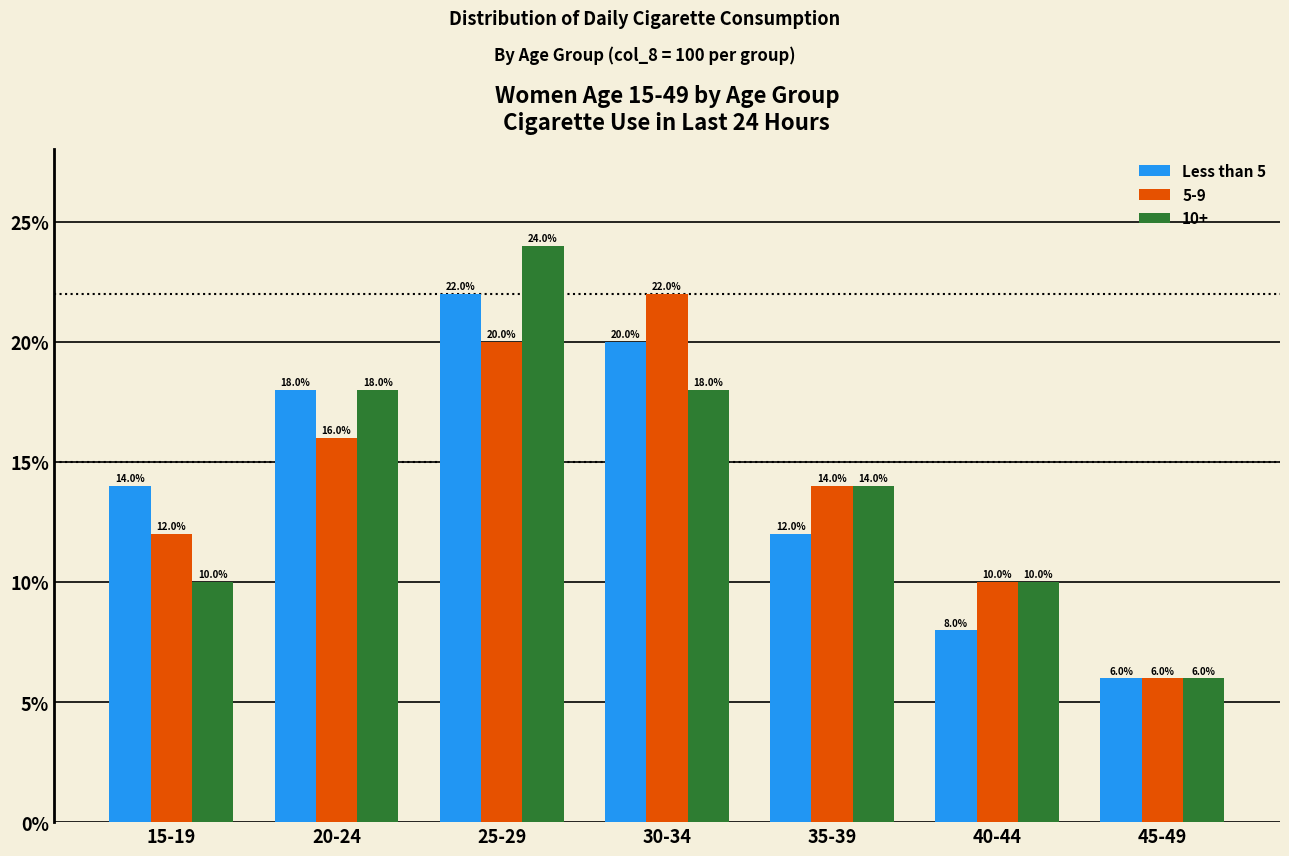

Reading right to left, what are all the values shown in this chart?

Less than 5: 6.0	8.0	12.0	20.0	22.0	18.0	14.0
5-9: 6.0	10.0	14.0	22.0	20.0	16.0	12.0
10+: 6.0	10.0	14.0	18.0	24.0	18.0	10.0